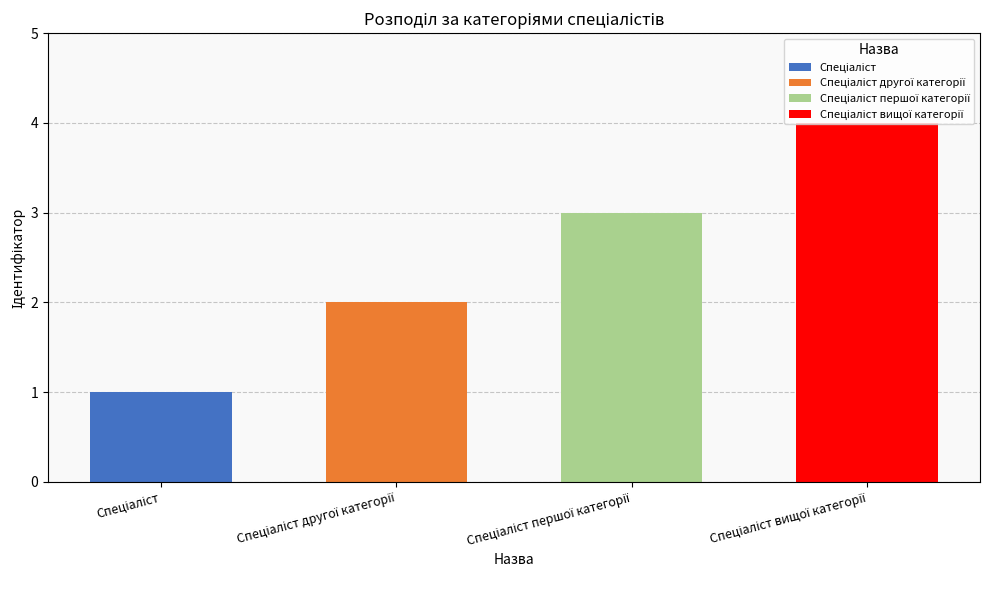

Reading left to right, extract all data points from this chart.

Спеціаліст=1	Спеціаліст другої категорії=2	Спеціаліст першої категорії=3	Спеціаліст вищої категорії=4